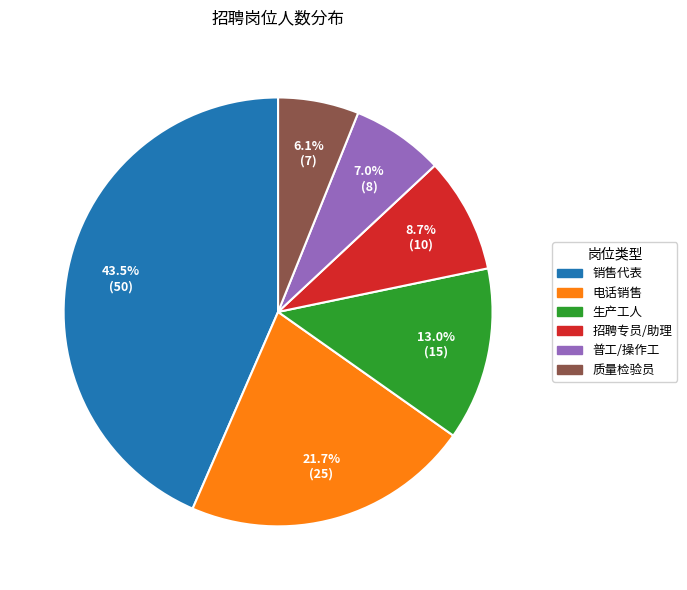

Combined, what portion of the pie is 销售代表 and 质量检验员?

49.6%